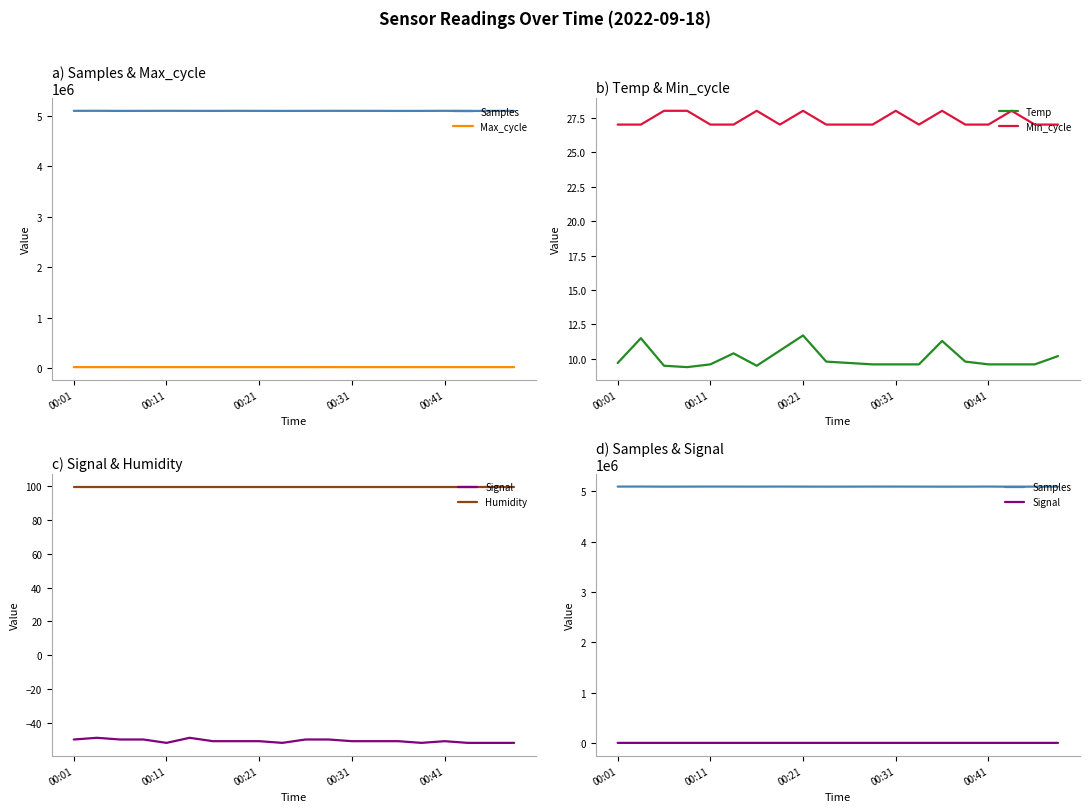

What is the difference between the maximum and second lowest values in the Signal series?

3.0